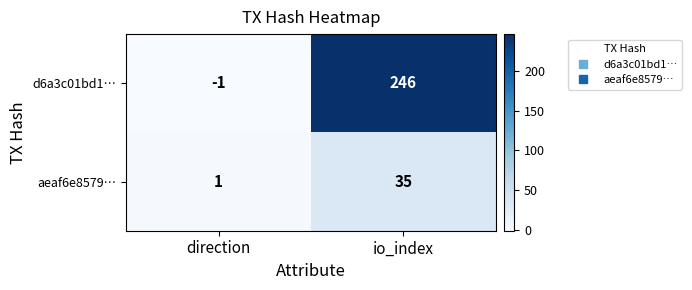

Reading left to right, transcribe all the data shown in this chart.

d6a3c01bd1…: -1	246
aeaf6e8579…: 1	35